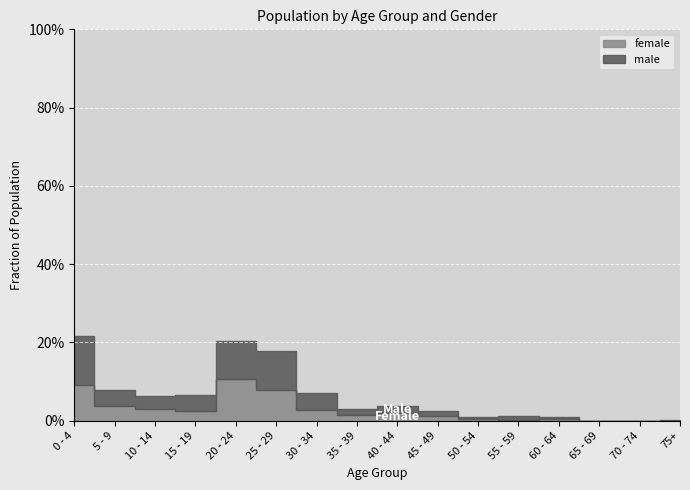

Which category has the highest value across all series?

0 - 4